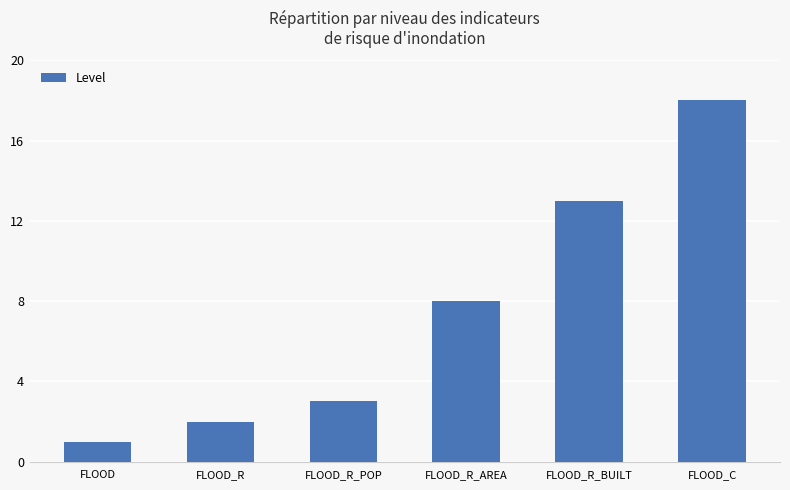

Reading left to right, transcribe all the data shown in this chart.

1	2	3	8	13	18